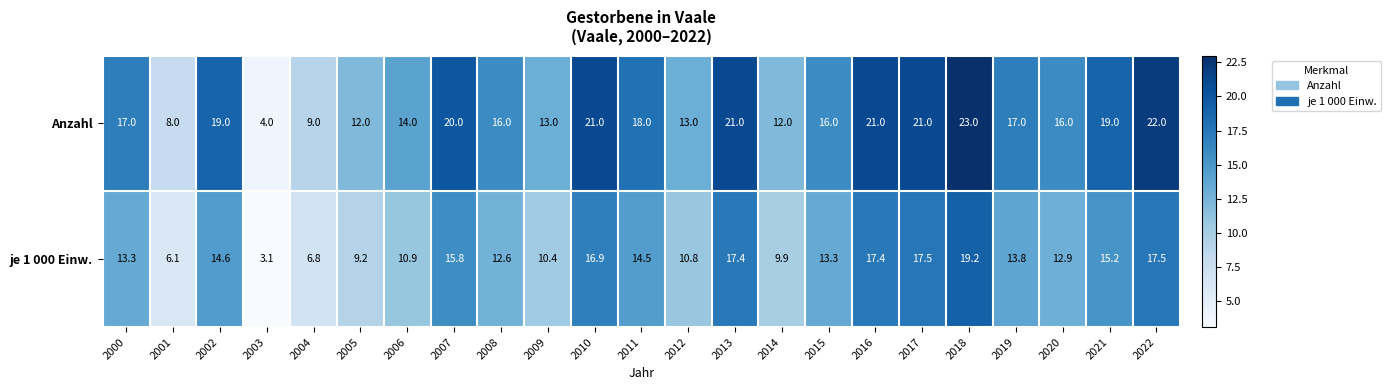

Is the value of je 1 000 Einw. at 2018 greater than the value of Anzahl at 2022?

No